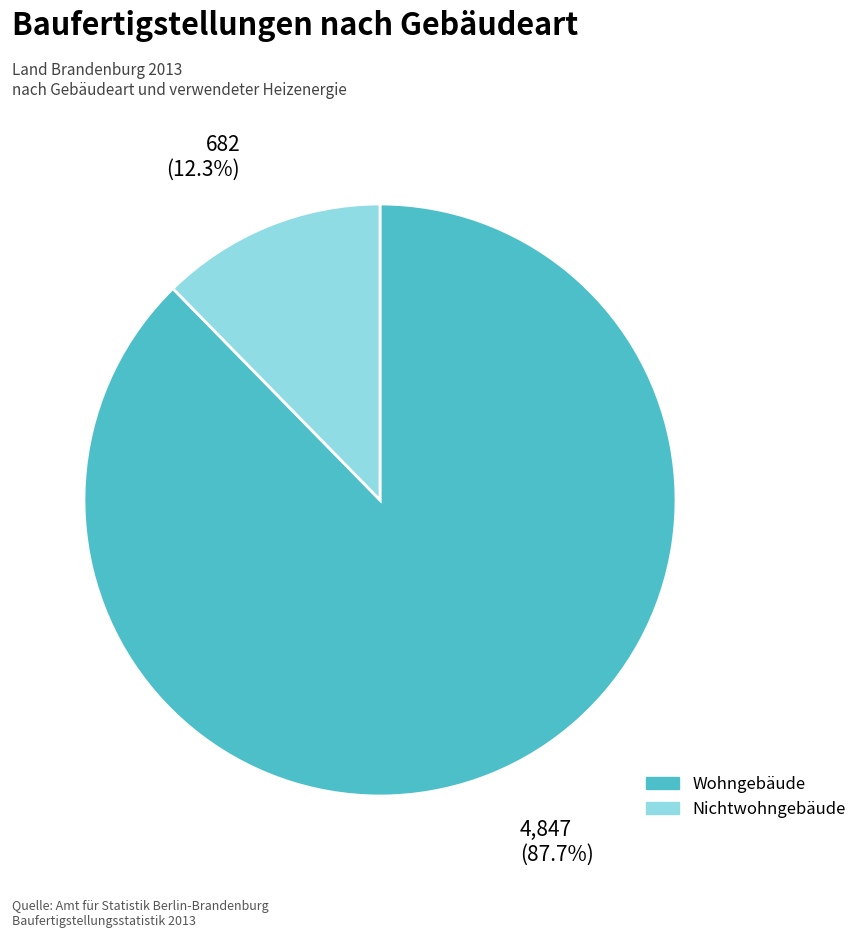

Is there any slice that represents more than half of the pie?

Yes